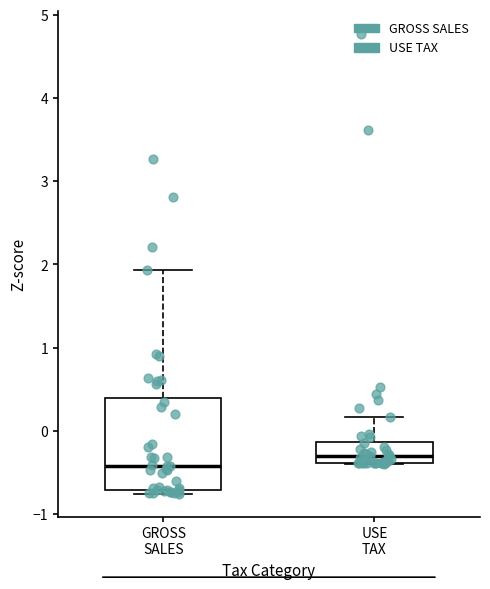

Reading left to right, transcribe this box plot: for each box, give where its median line is, the range the box spans, and where its two whiskers end, as read against the y-axis. The values are not printed on the chart, so give them approximately, as read against the axis.

GROSS SALES: median -0.4, box -0.7 to 0.4, whiskers -0.8 to 1.9
USE TAX: median -0.3, box -0.4 to -0.1, whiskers -0.4 to 0.2